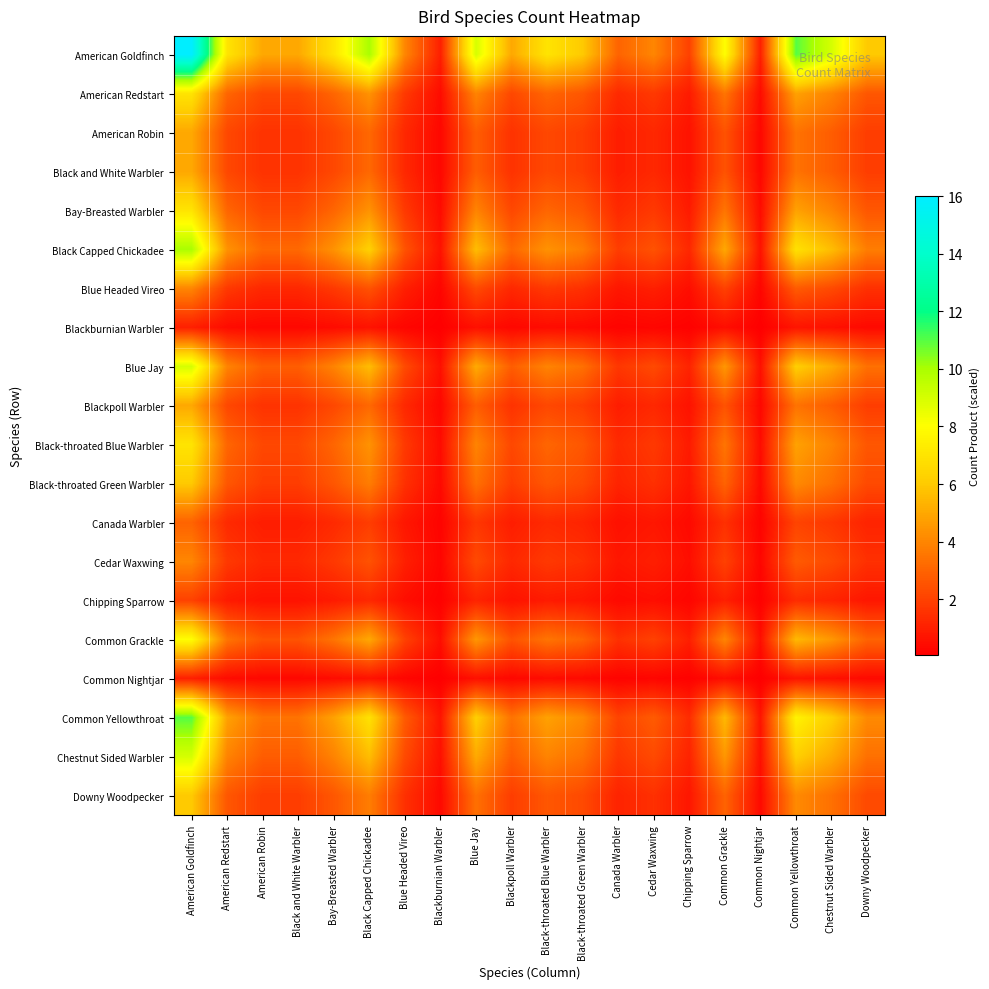

Rank the series by their maximum value, from lowest to highest.

Blackburnian Warbler, Common Nightjar, Chipping Sparrow, Canada Warbler, Blue Headed Vireo, Cedar Waxwing, American Robin, Black and White Warbler, Blackpoll Warbler, Black-throated Green Warbler, Downy Woodpecker, American Redstart, Bay-Breasted Warbler, Black-throated Blue Warbler, Common Grackle, Blue Jay, Chestnut Sided Warbler, Black Capped Chickadee, Common Yellowthroat, American Goldfinch